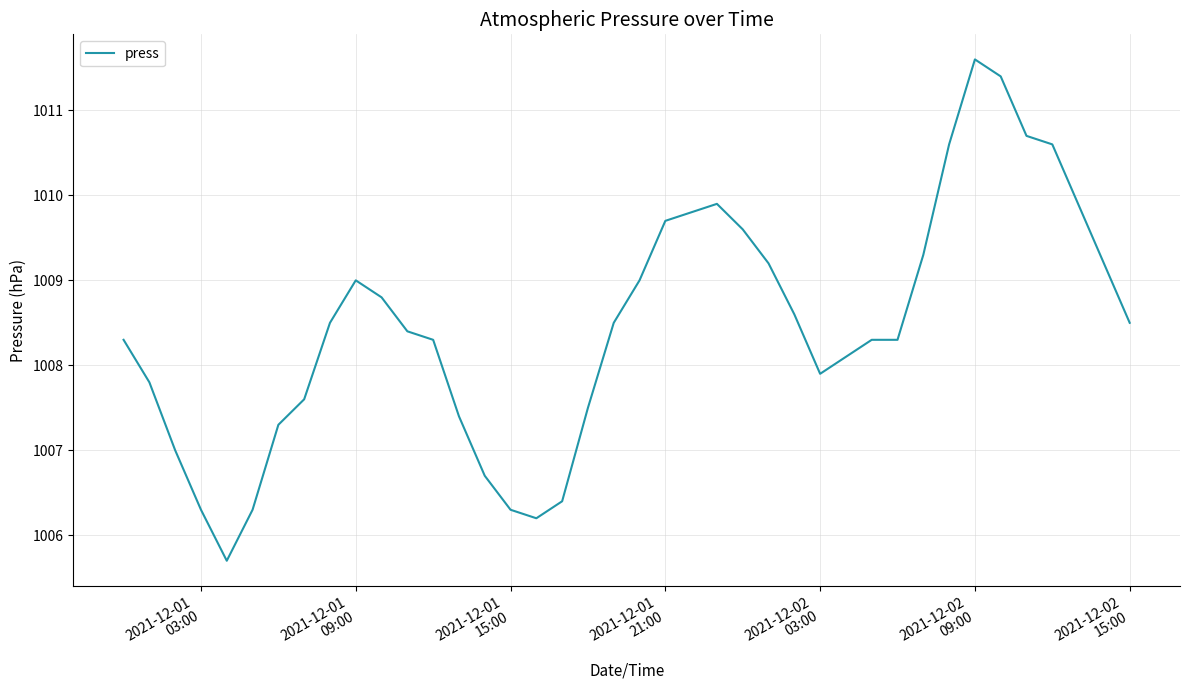

What is the smallest value displayed?

1005.7